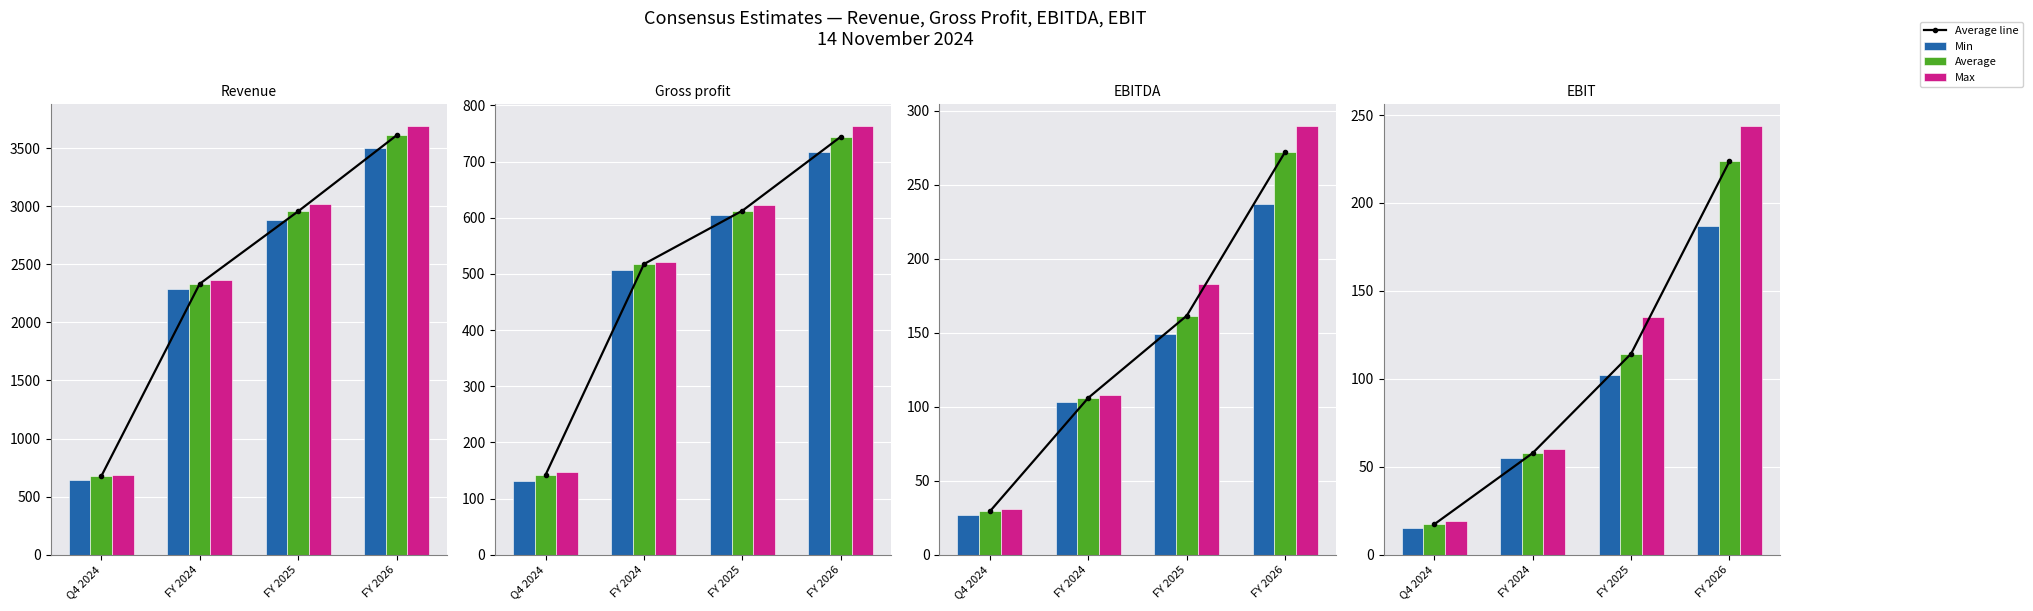

Is it true that Average equals 39.6 at FY 2024?

False